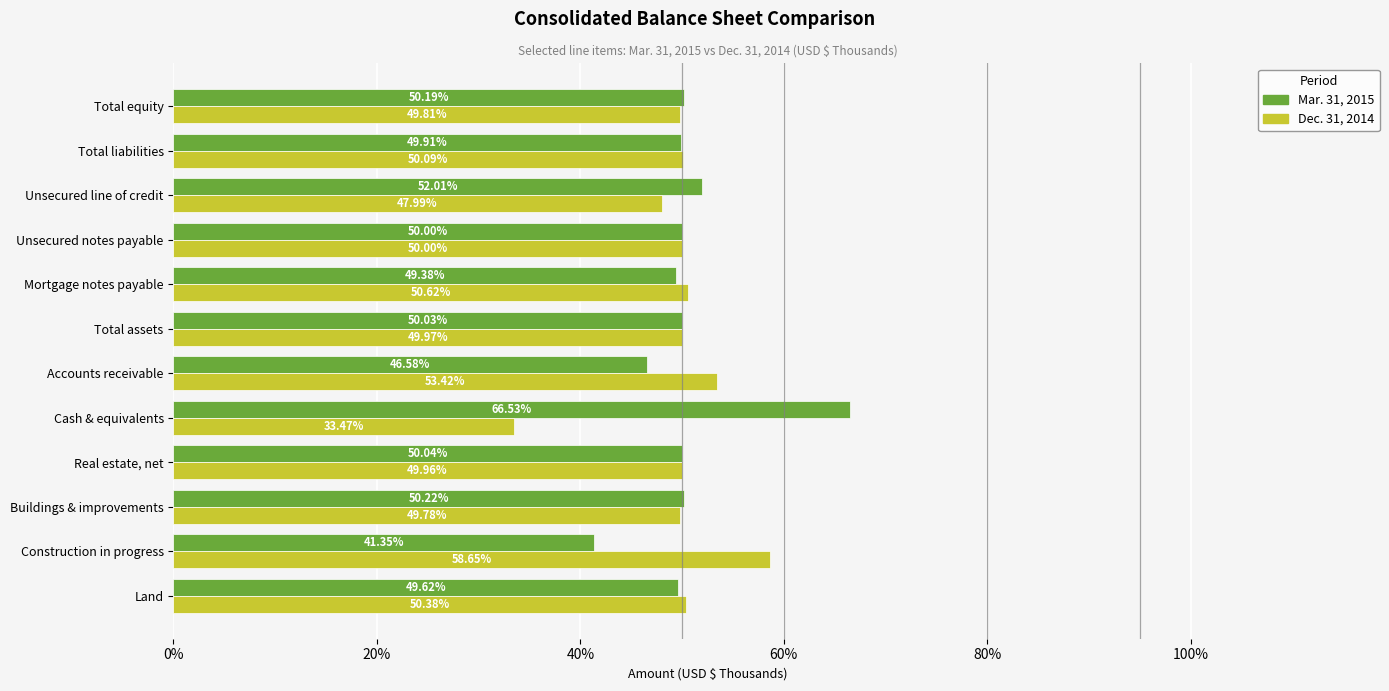

What is the smallest value displayed?

33.5